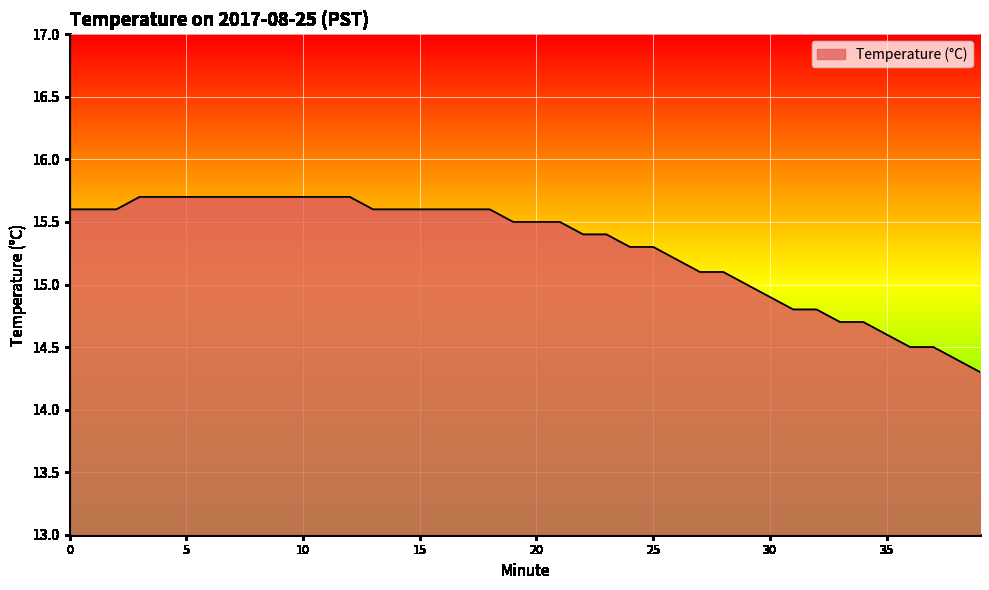

What is the greatest value displayed?

15.7